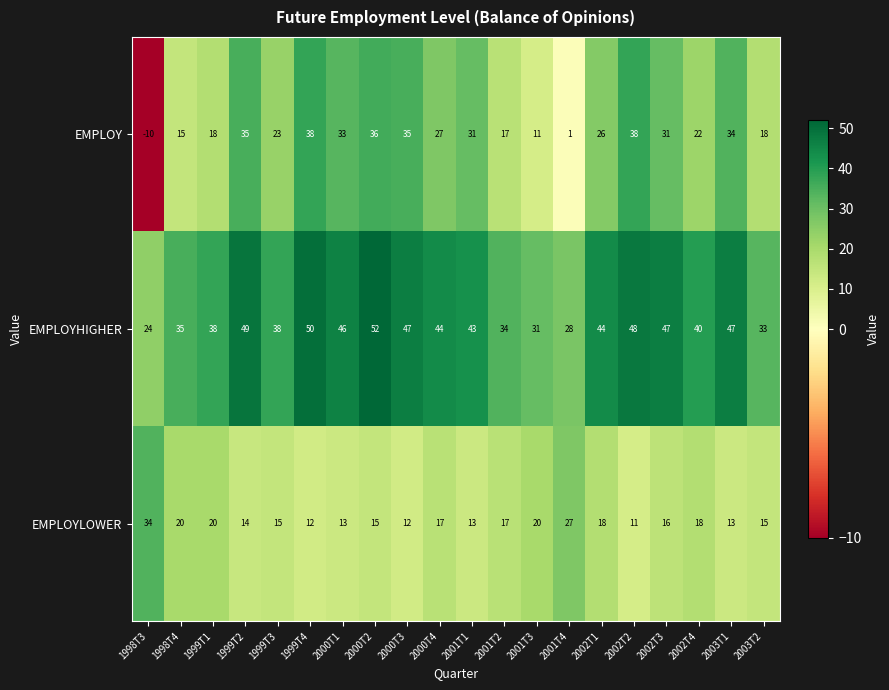

How many negative values does the EMPLOY series have?

1